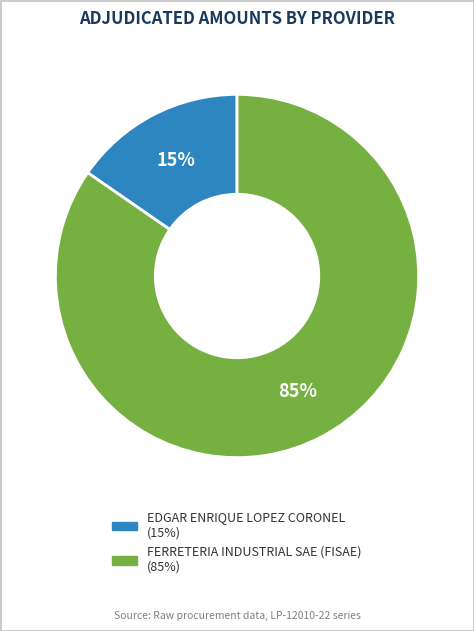

The EDGAR ENRIQUE LOPEZ CORONEL slice represents 15% of the pie. True or false?

True